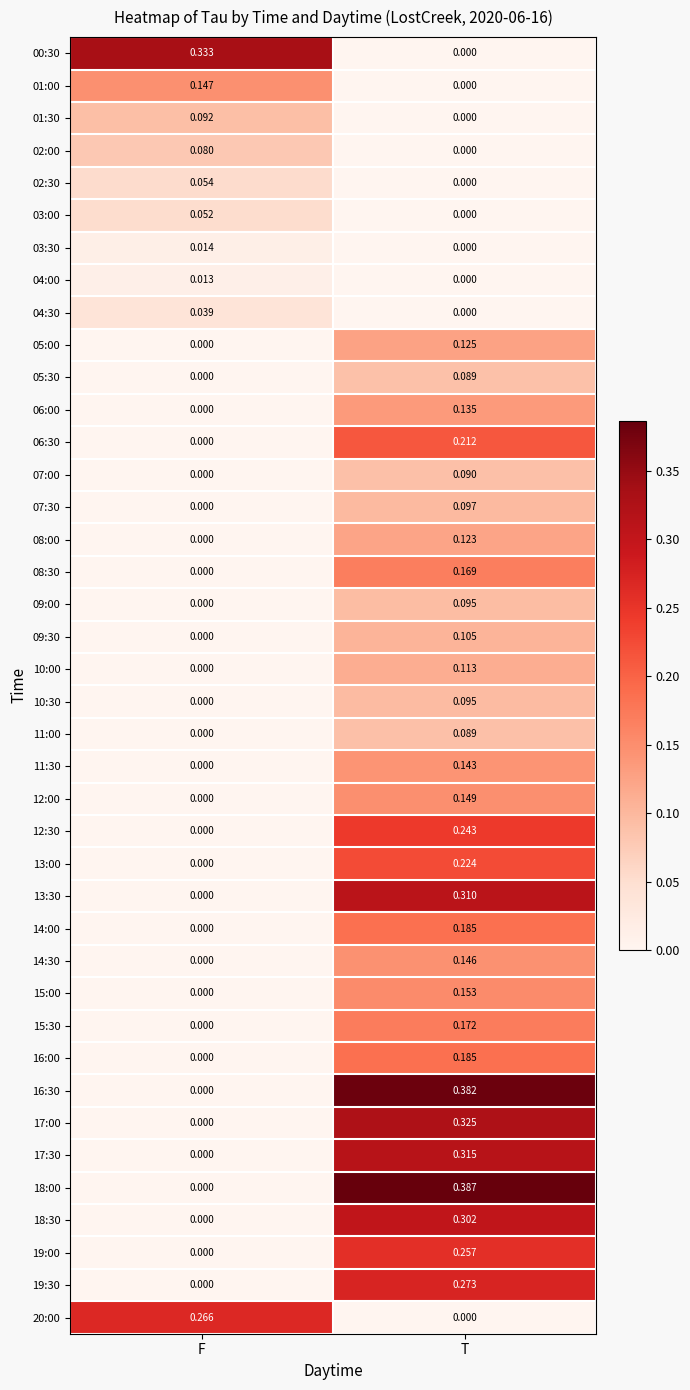

At which label is 00:30 closest to 0?

T